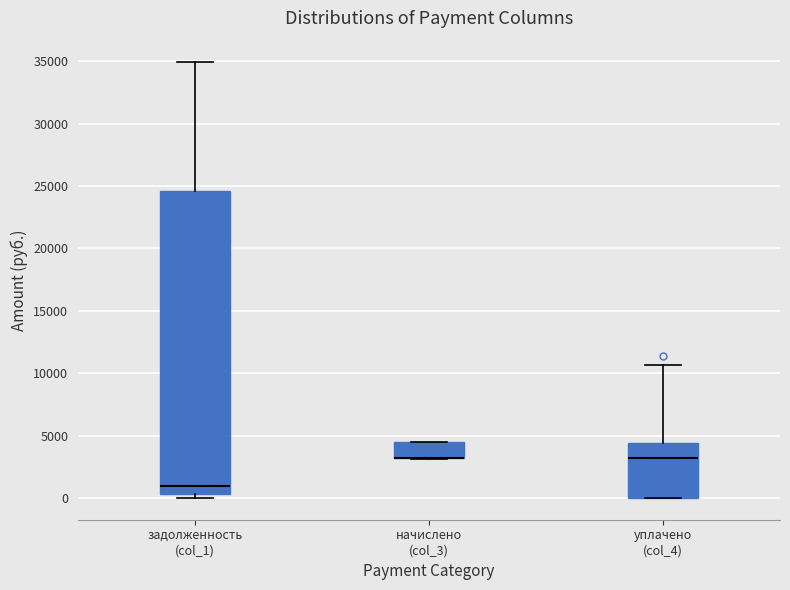

Which box is the tallest, from its lower edge to its upper edge?

задолженность (col_1)